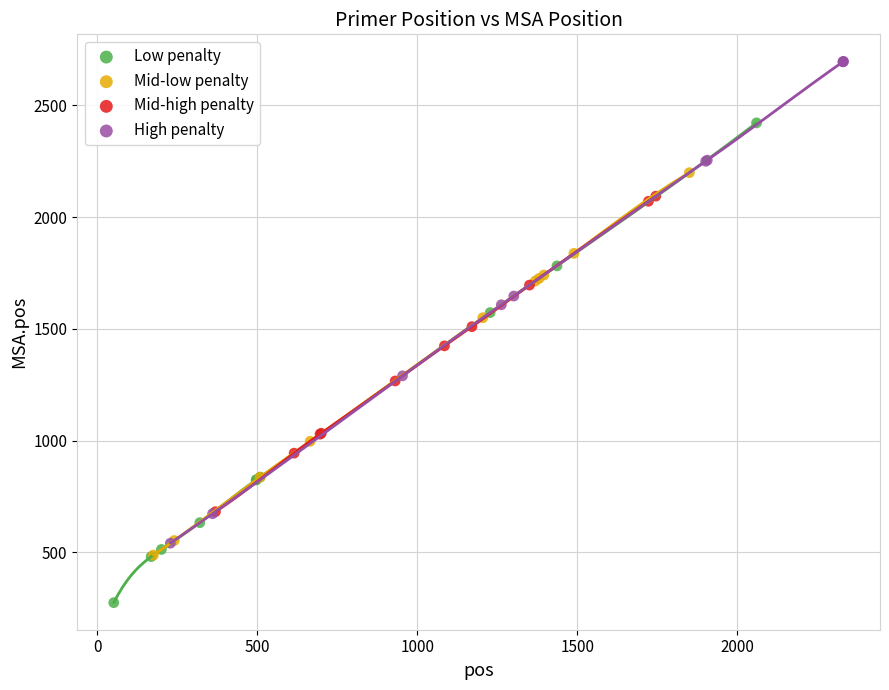

Which series reaches the maximum Y coordinate?

High penalty